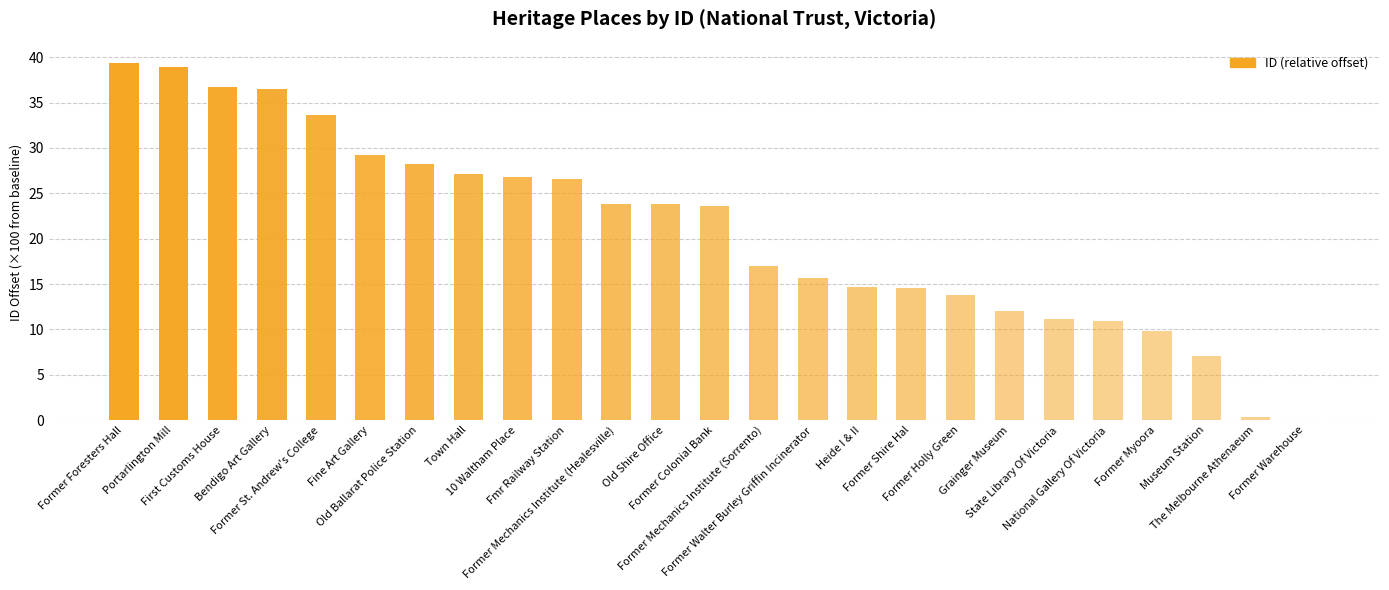

What is the difference between the second highest and minimum values?

38.9